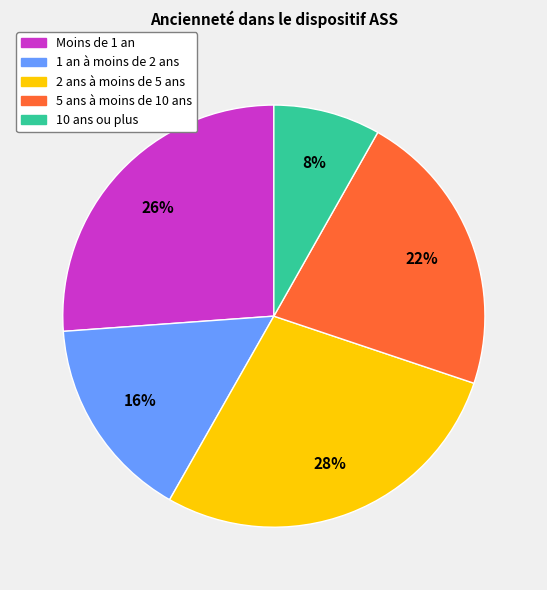

The Moins de 1 an slice represents 37% of the pie. True or false?

False